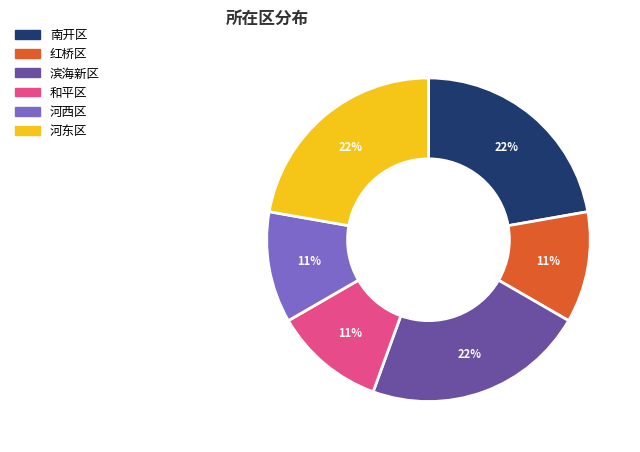

Does 和平区 account for over 50% of the chart?

No